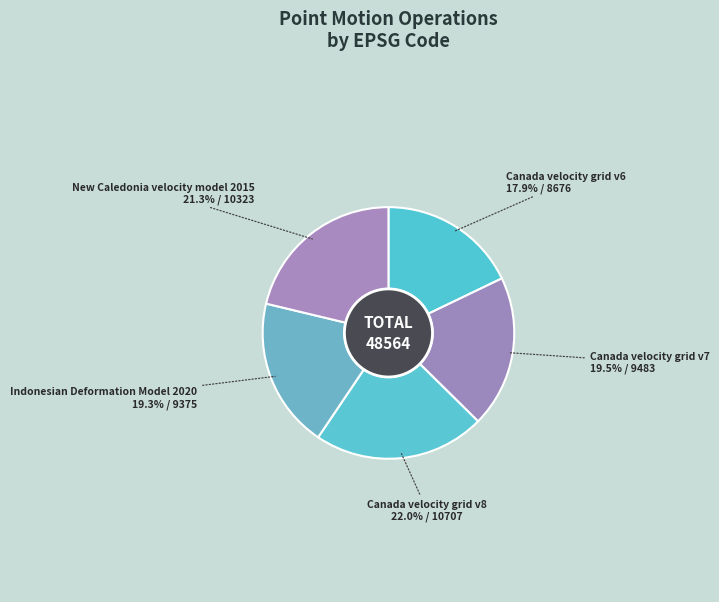

How many slices are in this pie chart?

5